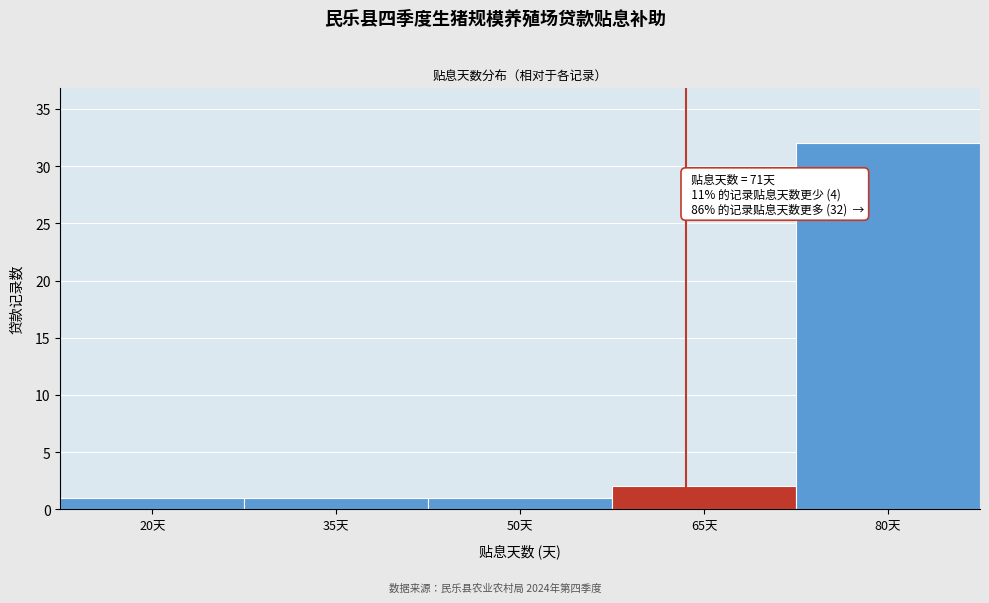

Reading left to right, list all the values displayed in this chart.

1	1	1	2	32